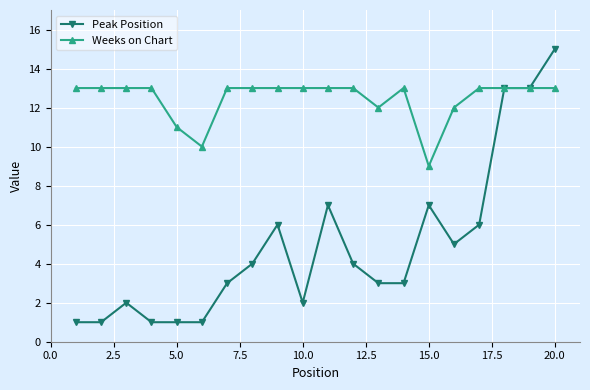

What is the value of the Weeks on Chart point at the 18th from the left?

13